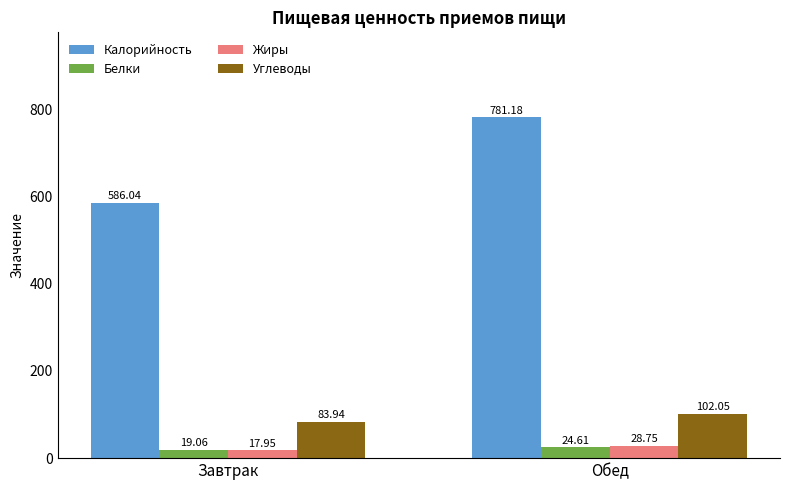

Which category has the highest value in the Жиры series?

Обед